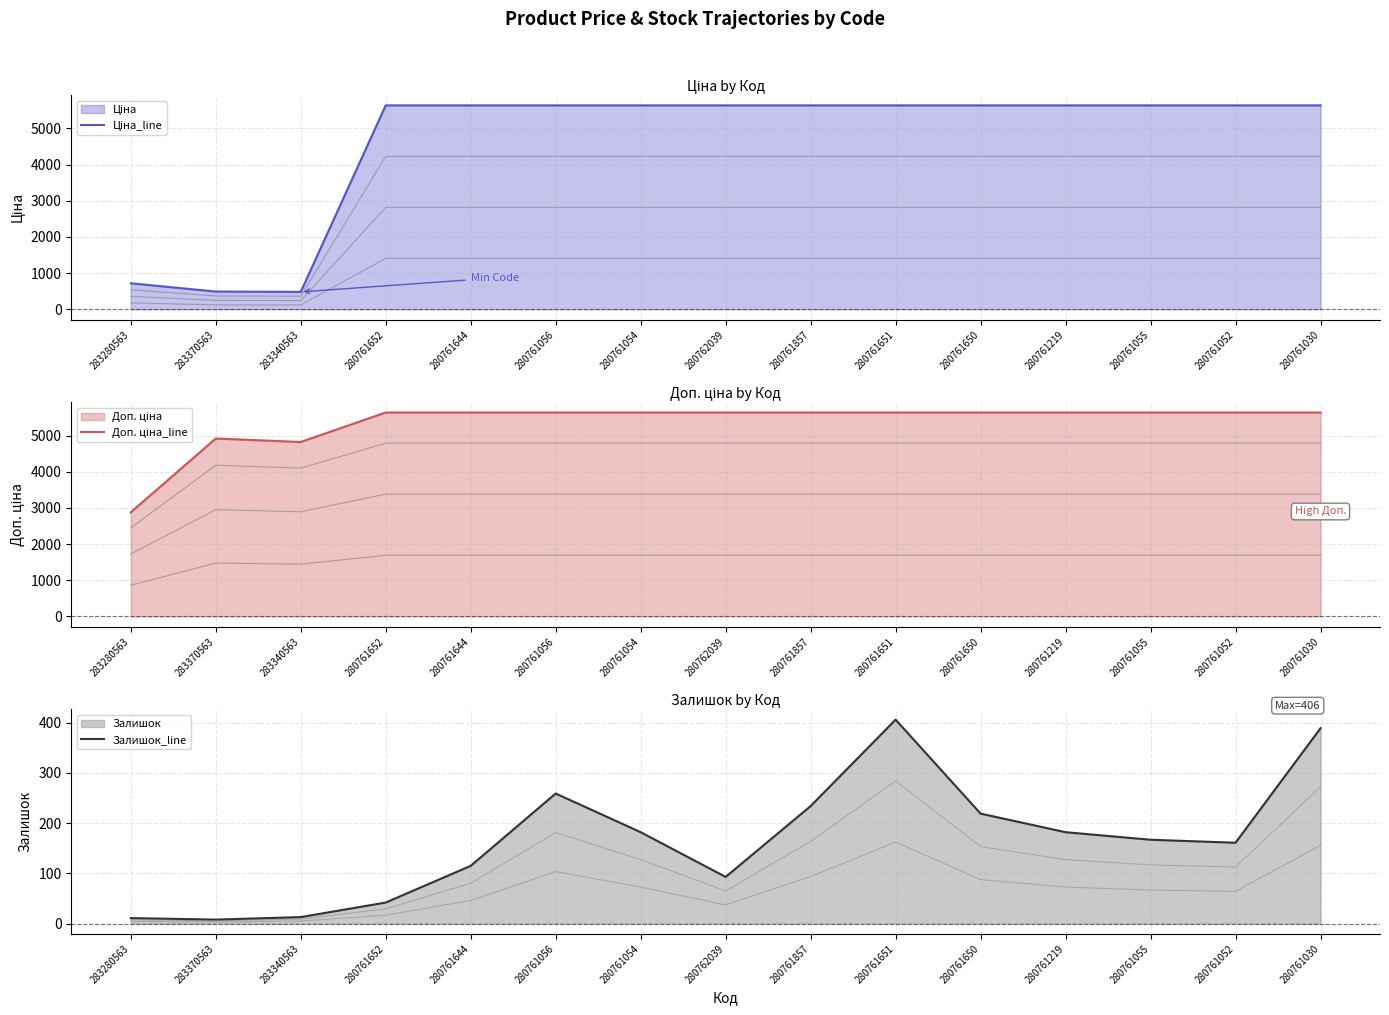

Does the chart have visible grid lines?

Yes